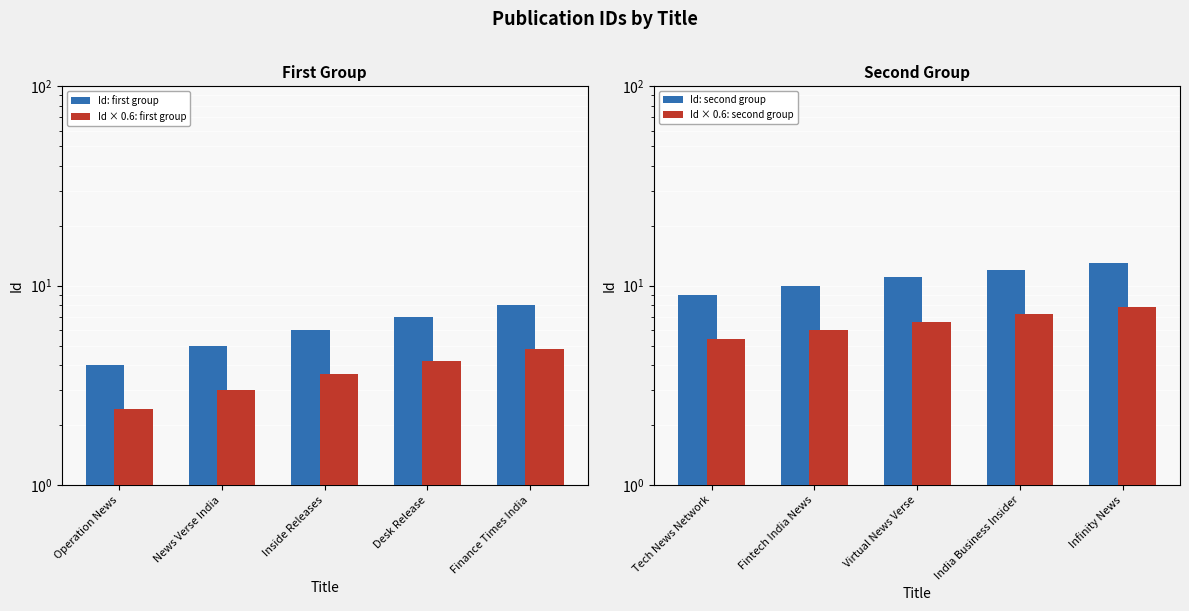

Which label corresponds to the smallest value in the chart?

Operation News